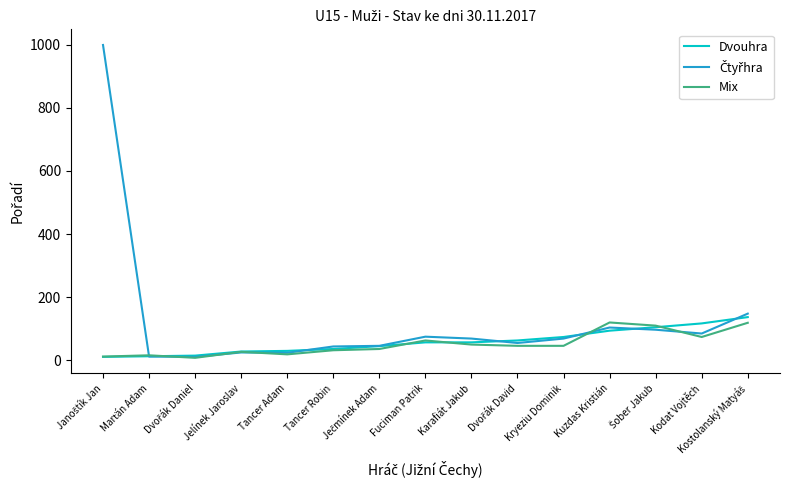

Is this an area chart (filled region under the line)?

No